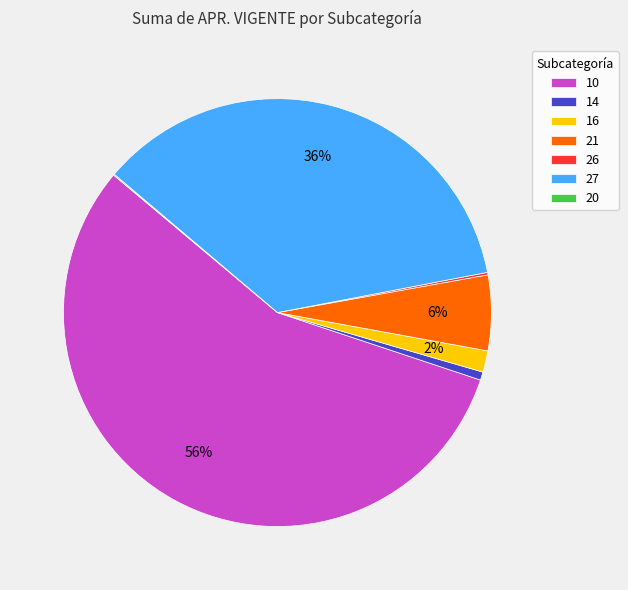

Which category accounts for the majority?

10